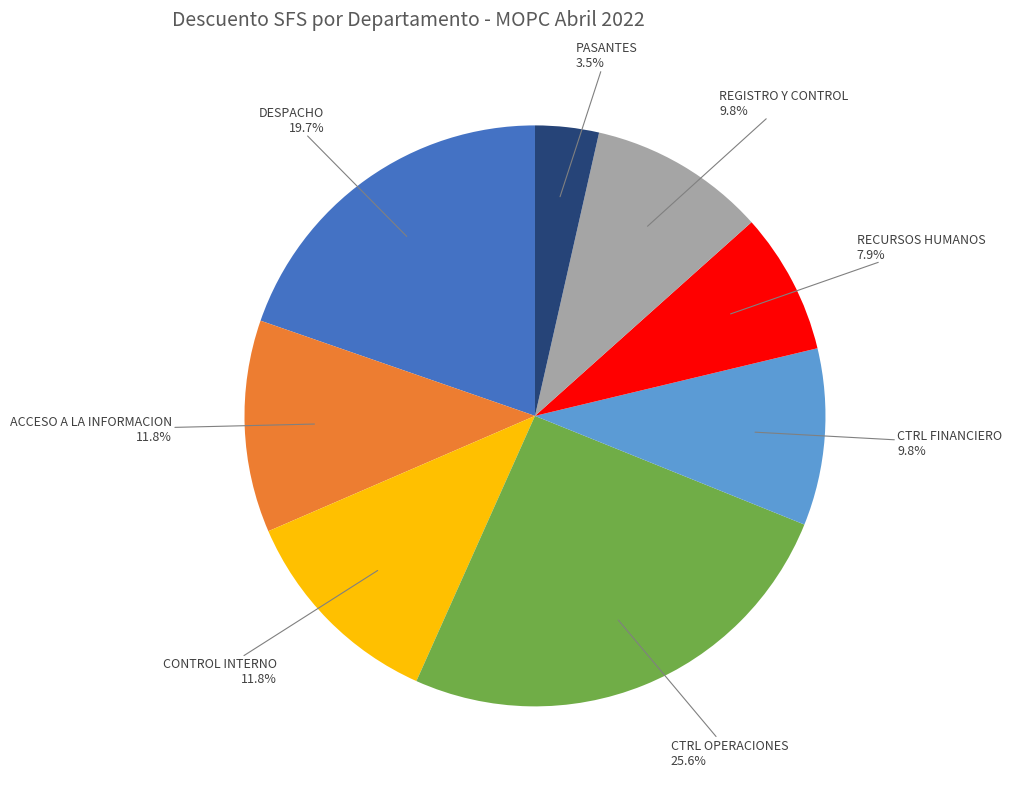

Does any single category account for the majority?

No